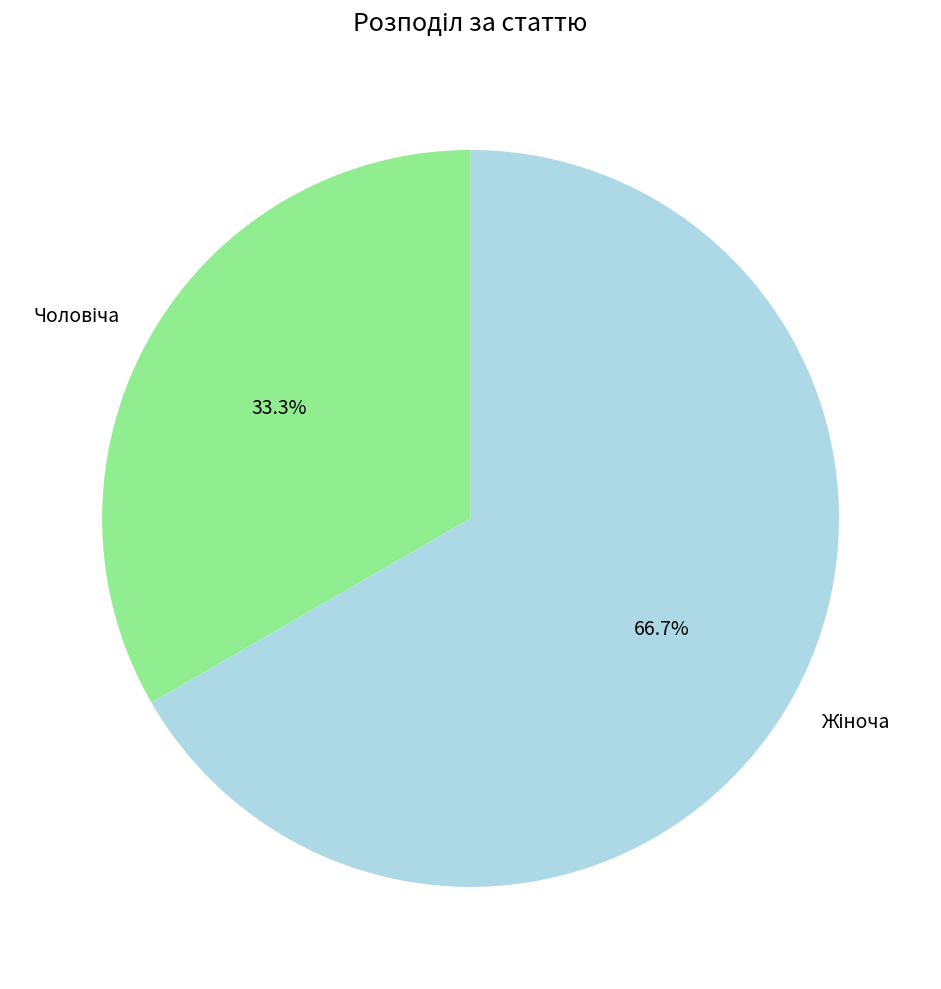

To the nearest percent, what is the difference between the largest and smallest slice percentages?

33%